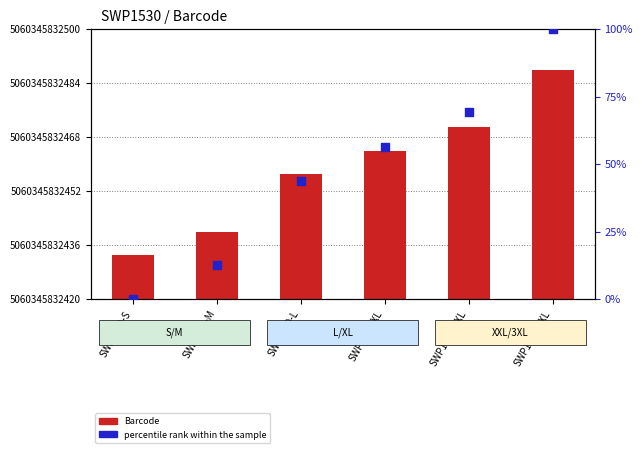

Is the value of Barcode at SWP1530-XXL greater than the value of percentile rank within the sample at SWP1530-S?

Yes